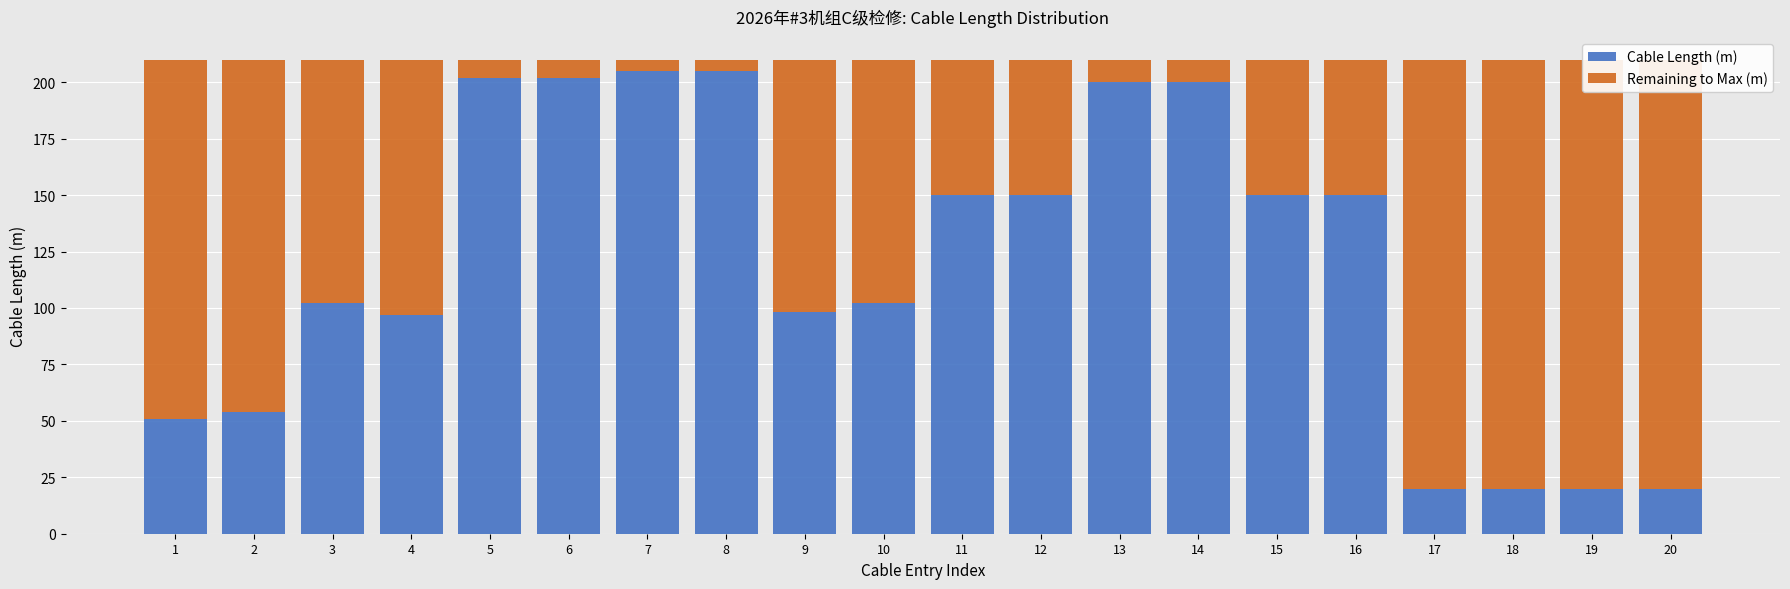

List the series in order of their peak value, lowest first.

Remaining to Max (m), Cable Length (m)